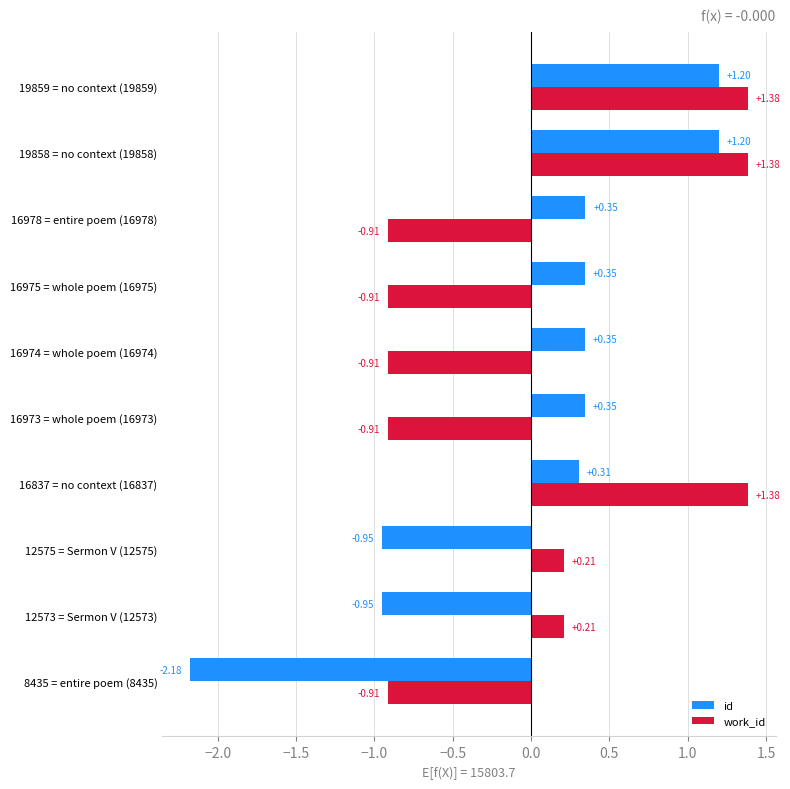

Between 8435 = entire poem (8435) and 16837 = no context (16837), which series saw the biggest shift?

id